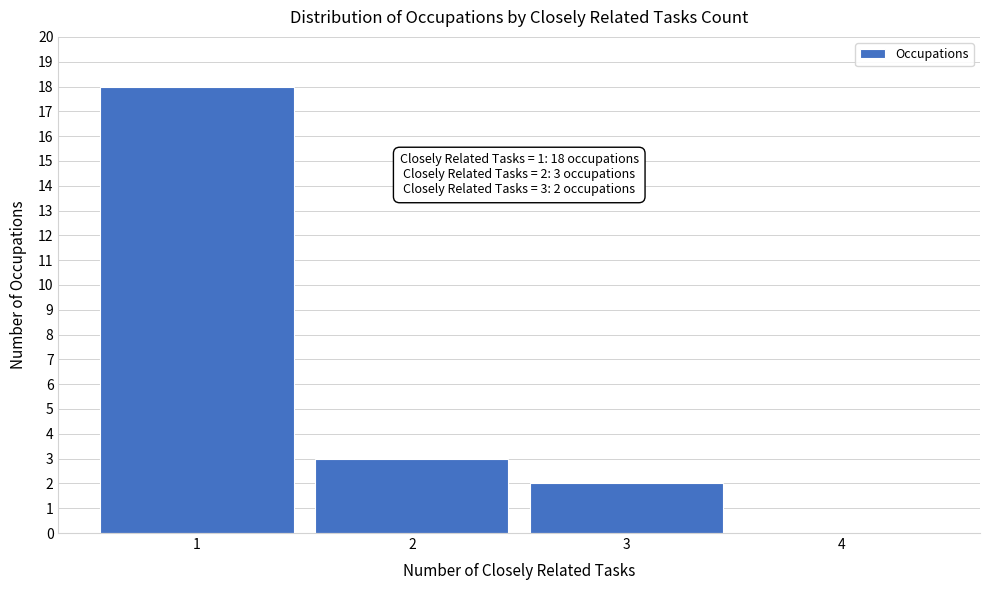

Over which range of the x-axis is the bar tallest?

0.5 to 1.5